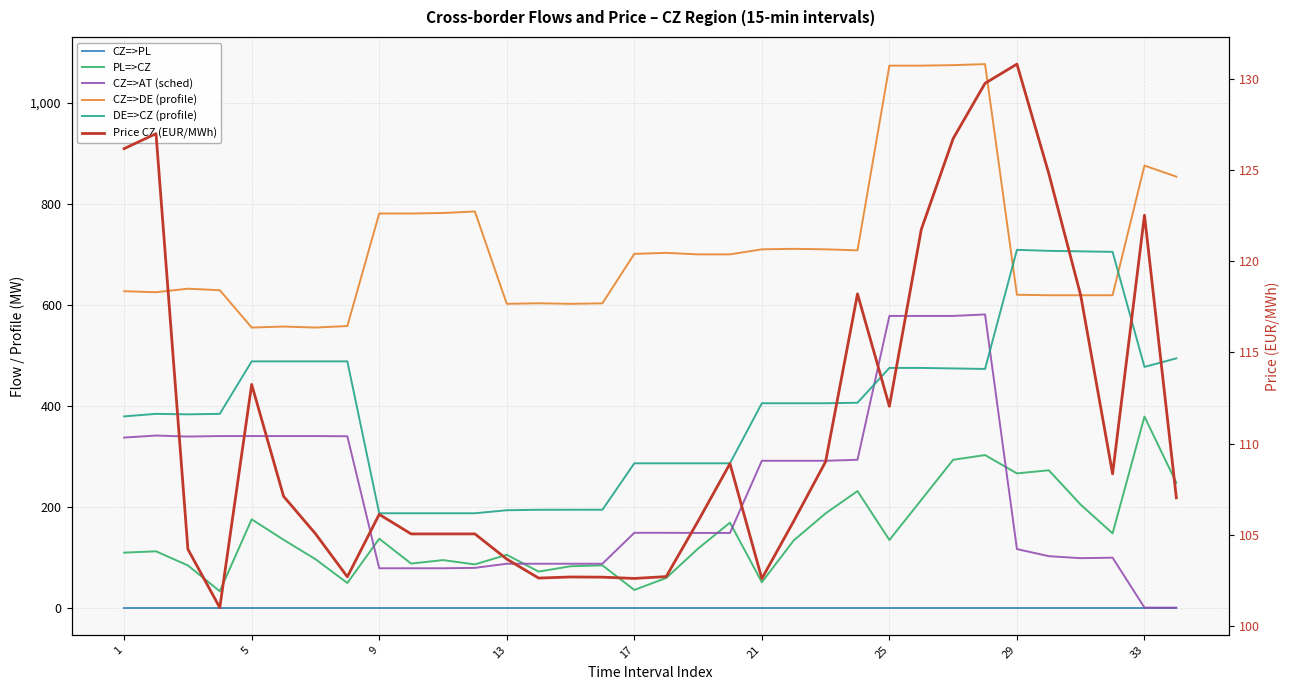

Reading left to right, what are all the values shown in this chart?

CZ=>PL: 0.0	0.0	0.0	0.0	0.0	0.0	0.0	0.0	0.0	0.0	0.0	0.0	0.0	0.0	0.0	0.0	0.0	0.0	0.0	0.0	0.0	0.0	0.0	0.0	0.0	0.0	0.0	0.0	0.0	0.0	0.0	0.0	0.0	0.0
PL=>CZ: 109.0	111.6	83.6	32.5	175.0	134.5	96.0	48.8	136.6	87.3	94.2	85.7	104.7	71.4	82.0	83.8	35.1	58.7	117.0	168.4	50.4	133.2	186.8	231.0	134.0	213.4	293.0	302.3	266.0	272.2	204.0	147.2	378.6	247.3
CZ=>AT (sched): 337.0	341.0	339.0	340.0	340.0	340.0	340.0	339.6	78.0	78.0	78.0	78.8	87.0	87.0	87.0	87.0	148.3	148.3	148.0	148.0	291.0	291.0	291.0	293.0	578.0	578.0	578.0	581.0	116.0	102.0	98.0	99.0	0.0	0.0
CZ=>DE (profile): 627.0	625.0	632.0	629.0	555.0	557.0	555.0	558.0	781.0	781.0	782.0	785.0	602.0	603.1	602.0	603.0	701.0	703.0	700.0	700.0	710.0	711.0	710.0	708.0	1074.0	1074.0	1075.0	1077.0	620.0	619.0	619.0	619.0	876.0	854.0
DE=>CZ (profile): 379.0	384.0	383.0	384.0	488.0	488.0	488.0	488.0	187.0	187.0	187.0	187.0	193.0	193.9	194.0	194.0	286.0	286.0	286.0	286.0	405.0	405.0	405.0	406.0	475.0	475.0	474.0	473.0	709.0	707.0	706.0	705.0	477.0	494.0
Price CZ (EUR/MWh): 126.2	127.0	104.2	101.0	113.2	107.1	105.1	102.7	106.1	105.1	105.1	105.1	103.7	102.6	102.7	102.7	102.6	102.7	105.8	108.9	102.6	105.8	109.0	118.2	112.0	121.7	126.7	129.8	130.8	124.8	118.1	108.3	122.5	107.0